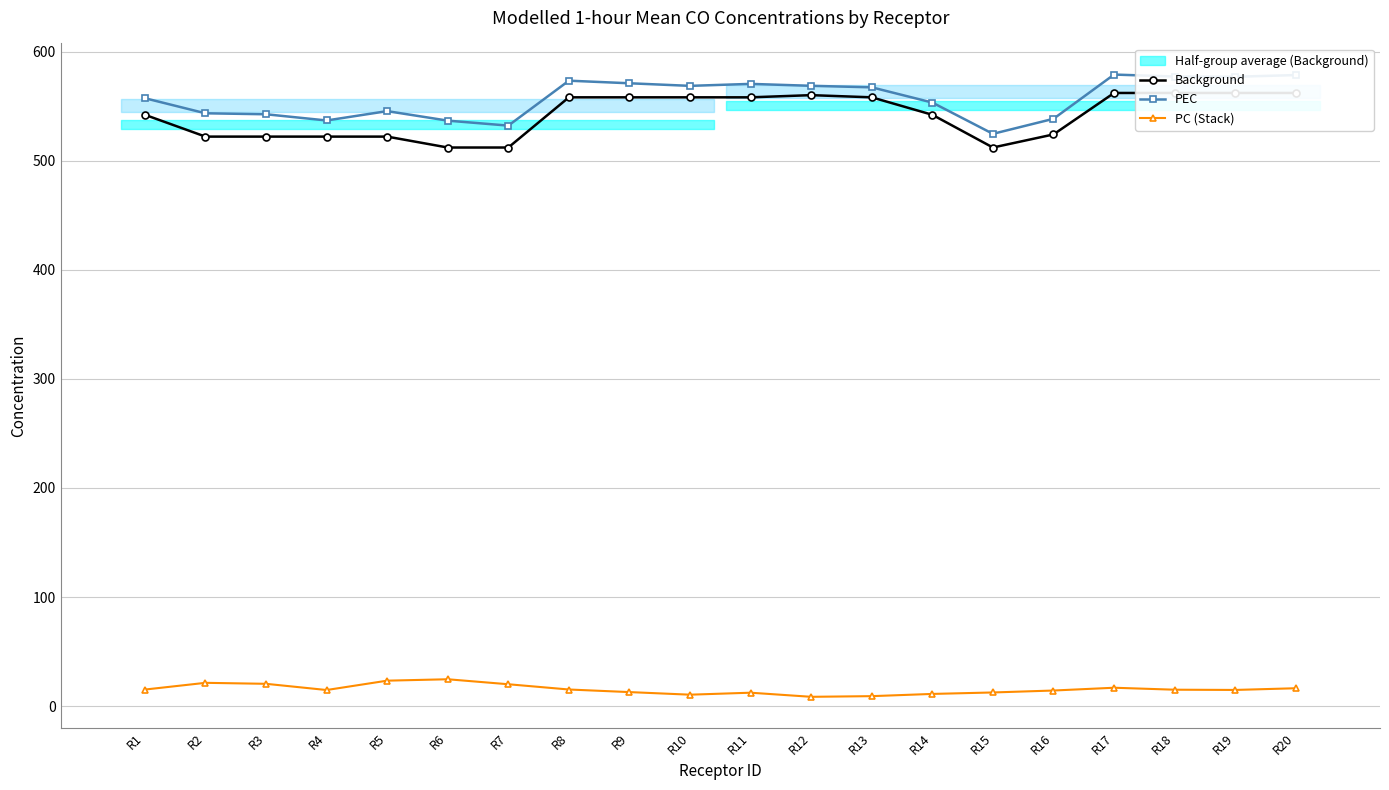

True or false: PC (Stack) and Background cross at least once.

False